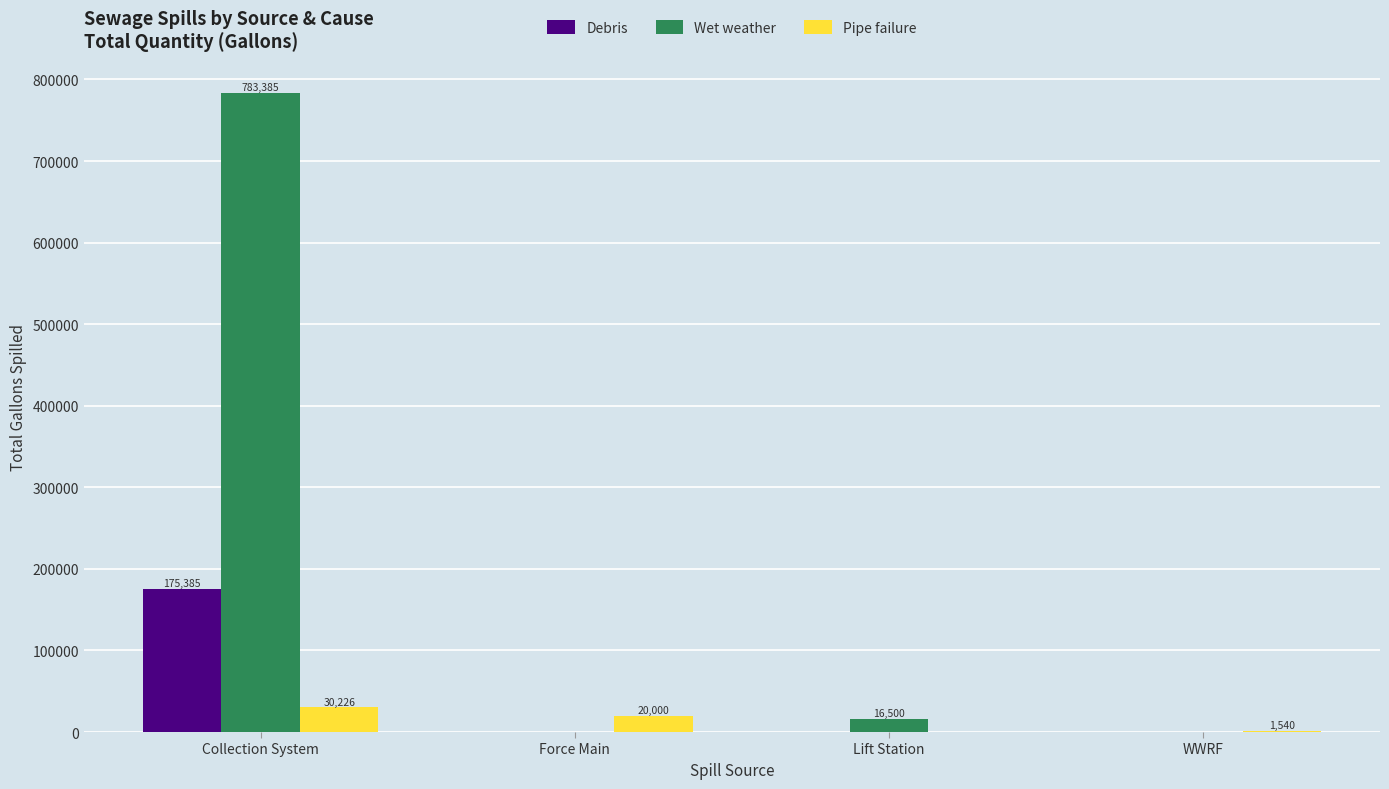

Reading left to right, transcribe all the data shown in this chart.

Debris: Collection System=175385	Force Main=0	Lift Station=0	WWRF=0
Wet weather: Collection System=783385	Force Main=0	Lift Station=16500	WWRF=0
Pipe failure: Collection System=30226	Force Main=20000	Lift Station=0	WWRF=1540